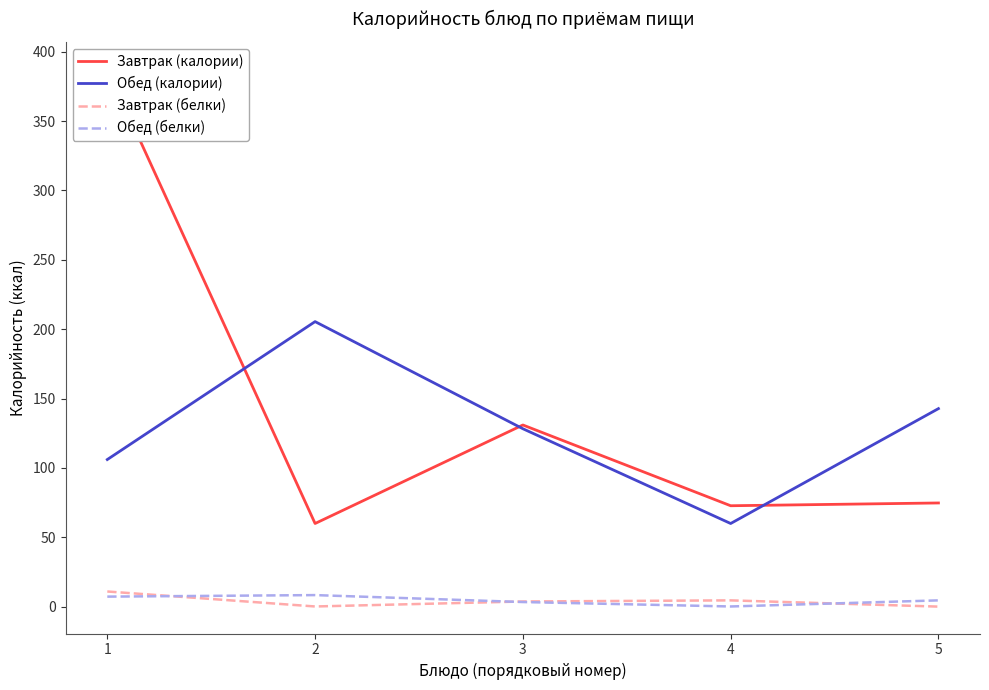

What are all the series names shown in the legend?

Завтрак (калории), Обед (калории), Завтрак (белки), Обед (белки)